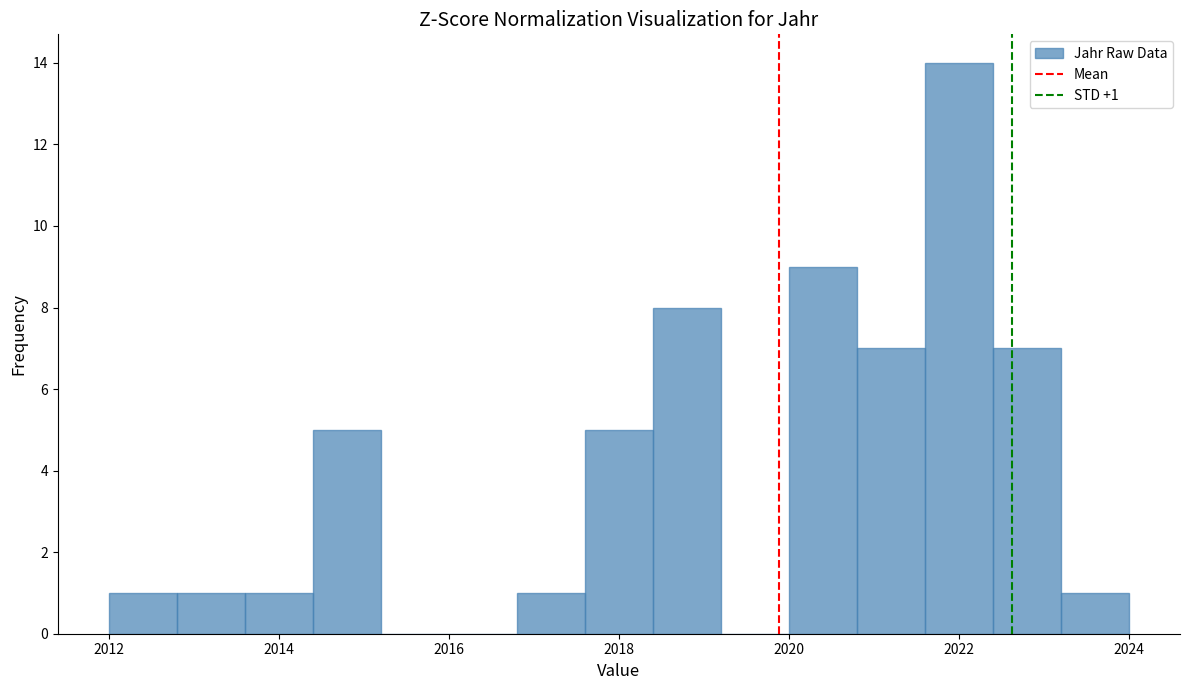

Over which range of the x-axis is the bar tallest?

2021.6 to 2022.4